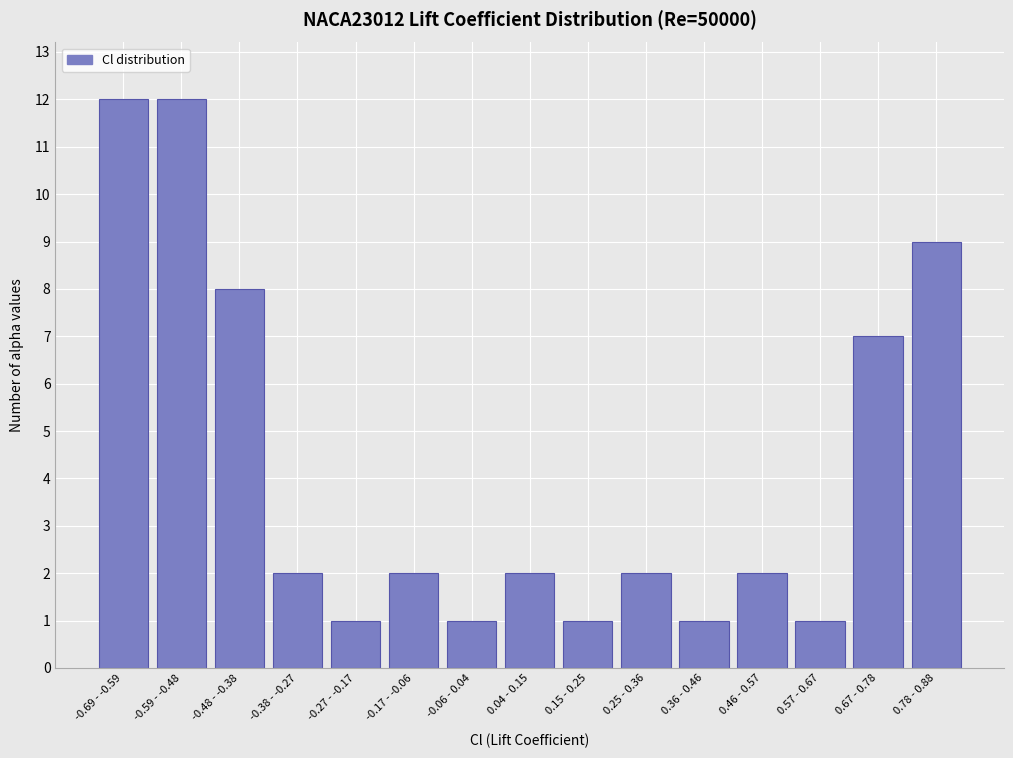

Reading left to right, transcribe all the data shown in this chart.

-0.69 - -0.59=12	-0.59 - -0.48=12	-0.48 - -0.38=8	-0.38 - -0.27=2	-0.27 - -0.17=1	-0.17 - -0.06=2	-0.06 - 0.04=1	0.04 - 0.15=2	0.15 - 0.25=1	0.25 - 0.36=2	0.36 - 0.46=1	0.46 - 0.57=2	0.57 - 0.67=1	0.67 - 0.78=7	0.78 - 0.88=9